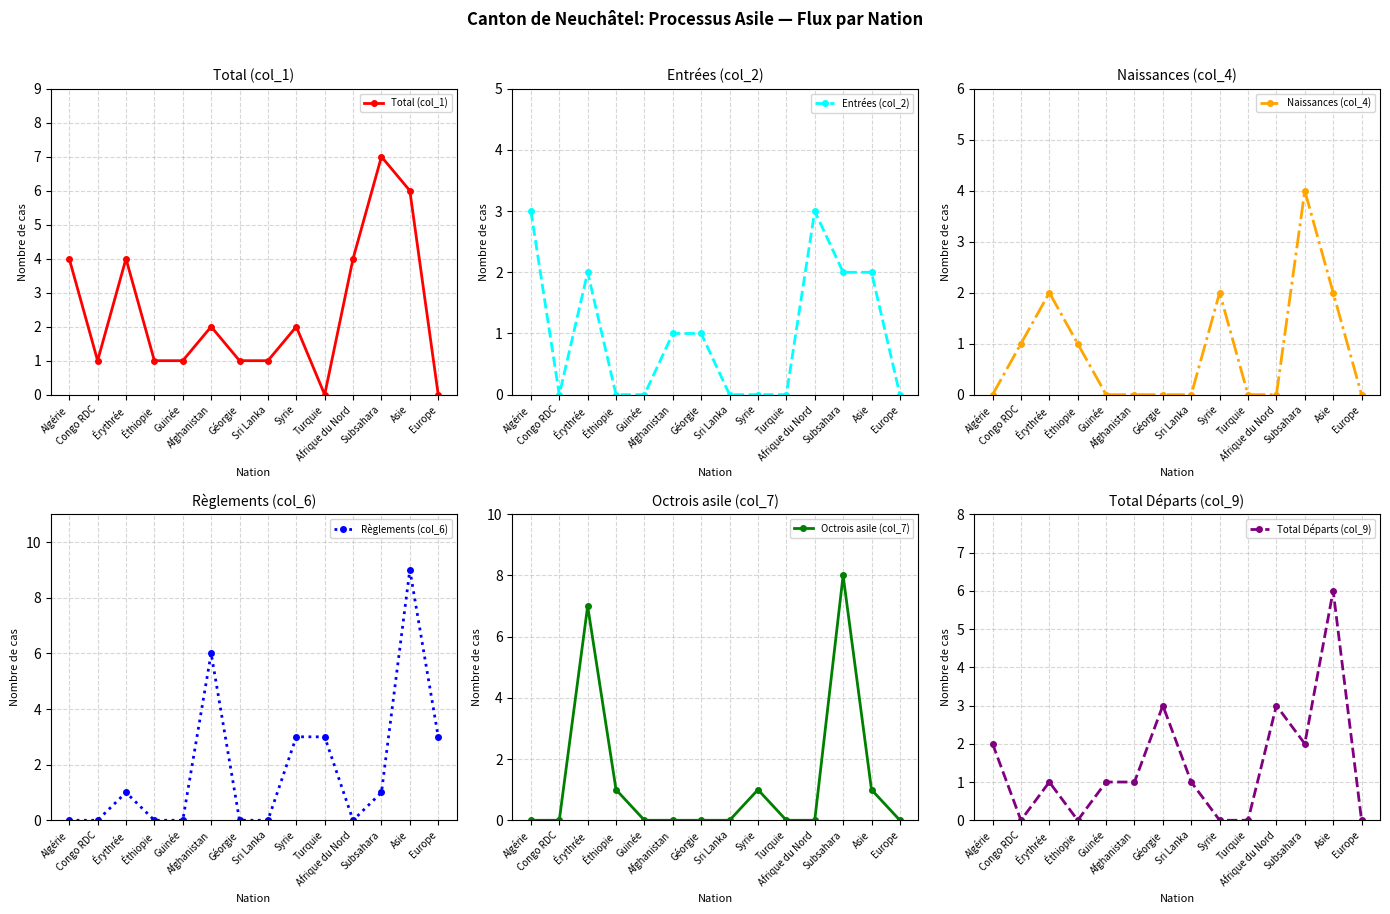

What position from the right is Europe?

1